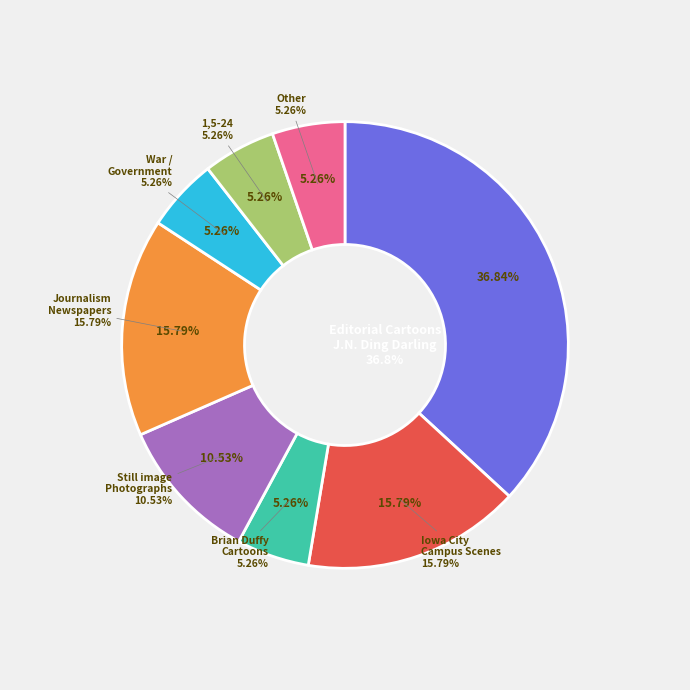

The Remote Item - Drake University slice represents 13% of the pie. True or false?

False